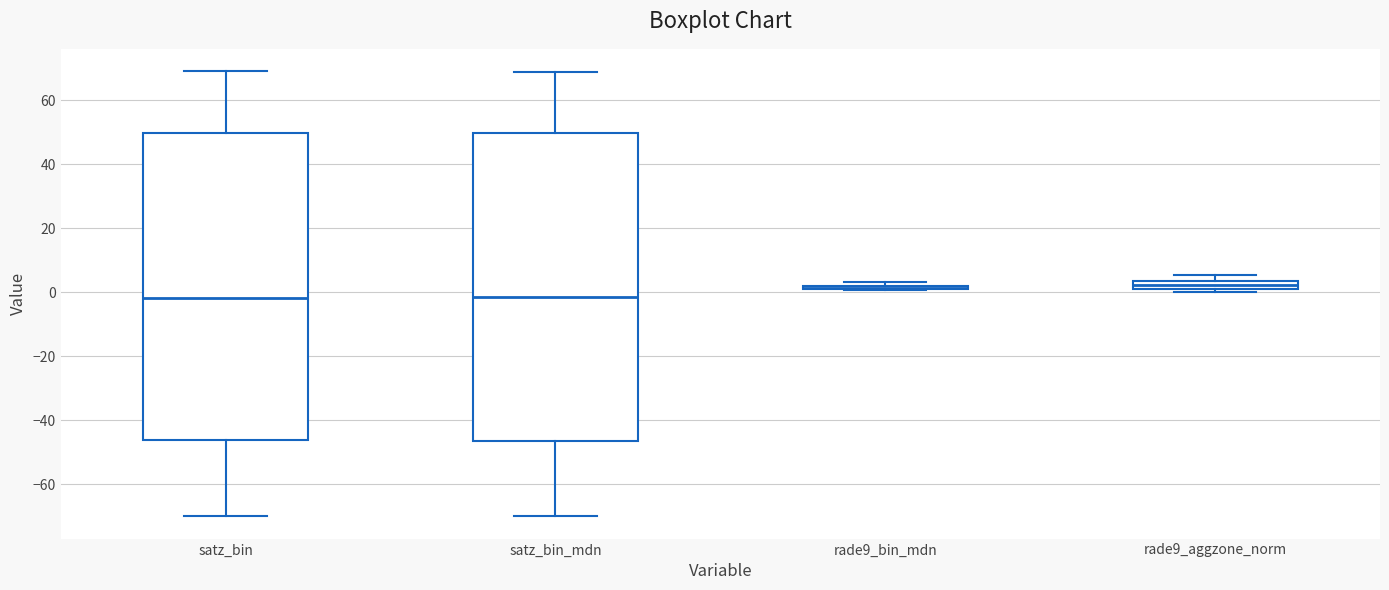

Where is the upper edge of the box for satz_bin on the y-axis? The values are not printed on the chart, so give them approximately, as read against the axis.

50